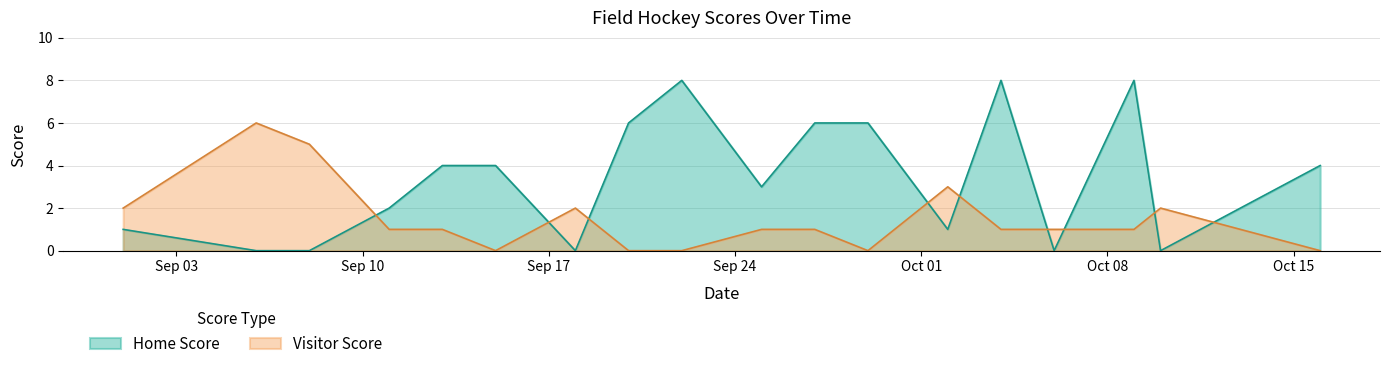

Rank the series by their average value, from highest to lowest.

Home Score, Visitor Score